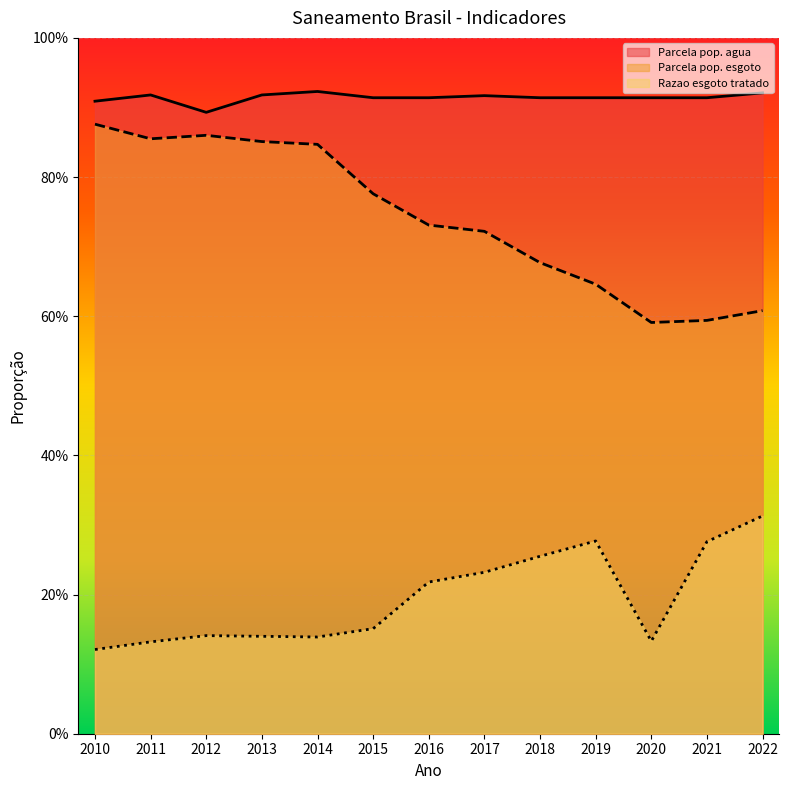

Is the value of Razao esgoto tratado at 2015 greater than the value of Parcela pop. esgoto at 2018?

No